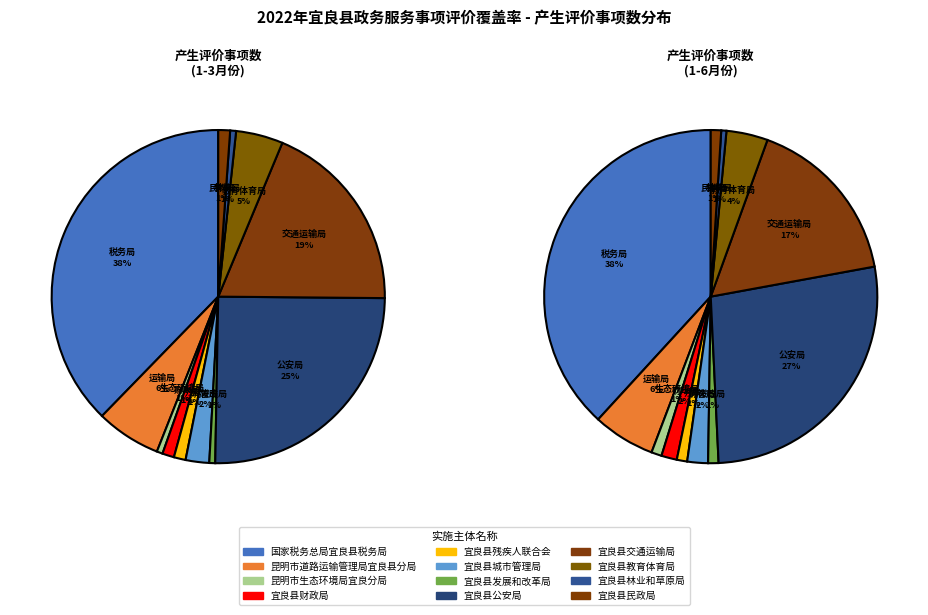

To the nearest percent, what is the difference between the values_1_3 and 5 slice percentages?

35%